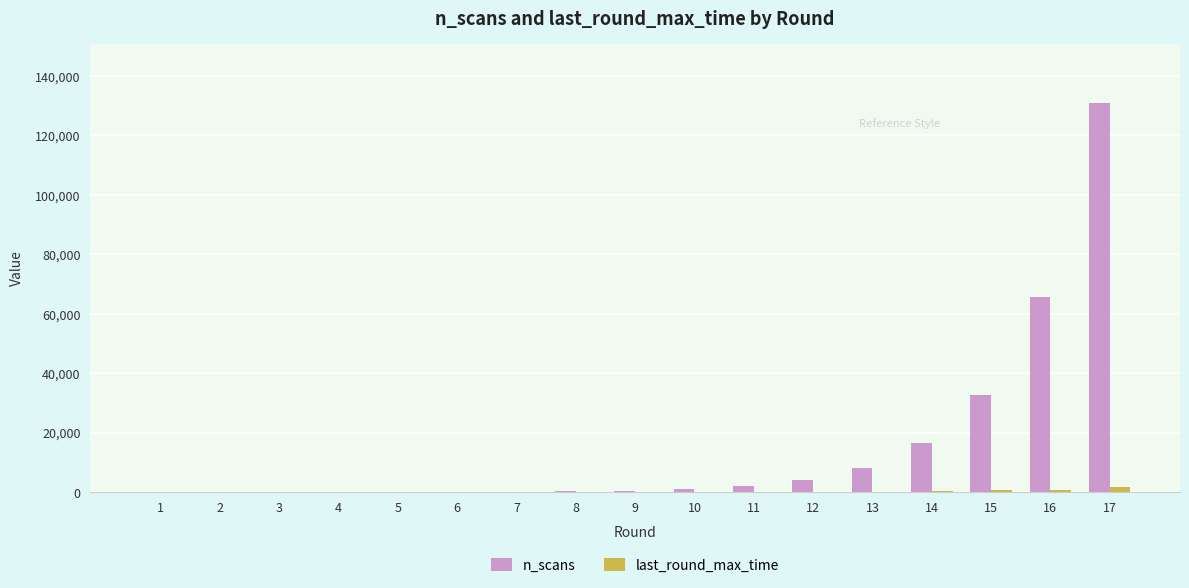

How many groups of bars are there?

17